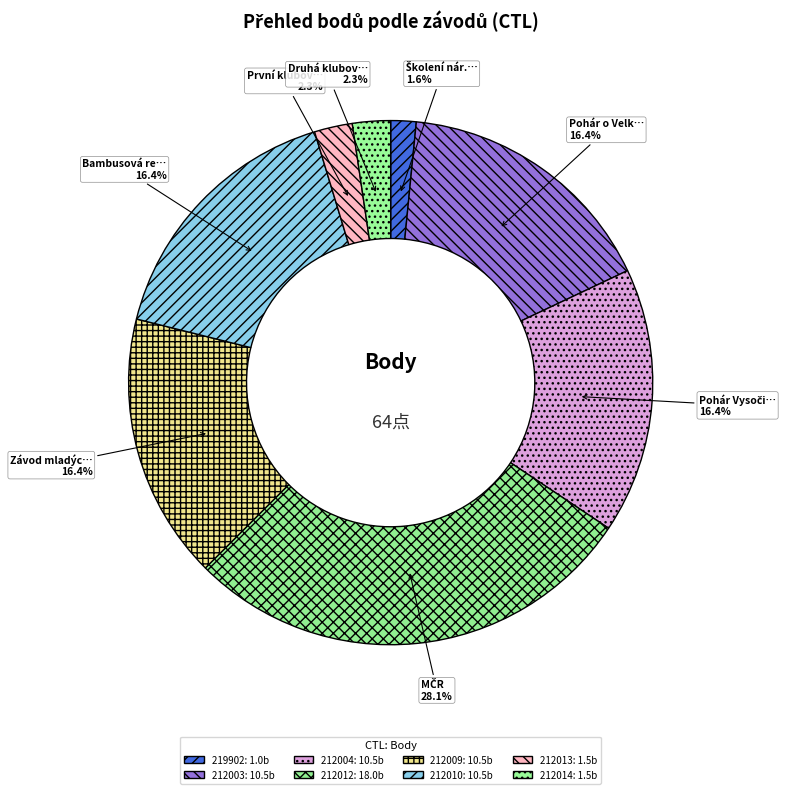

Does 212003 represent more than half of the total?

No